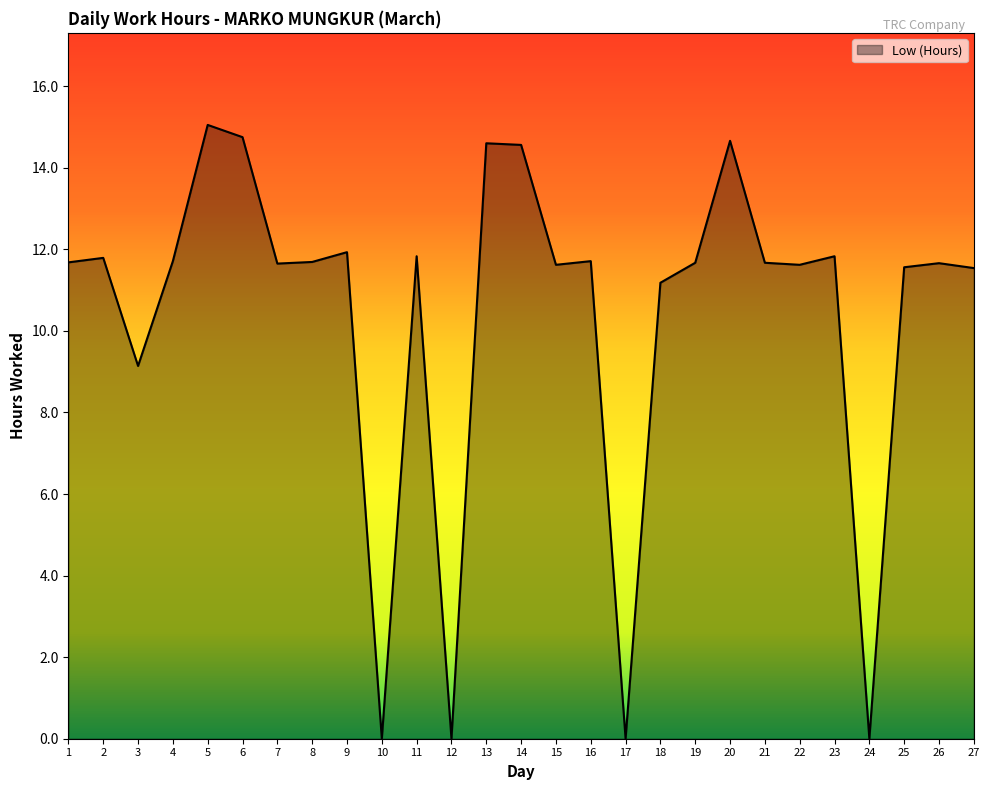

Between 13 and 11, which is larger?

13